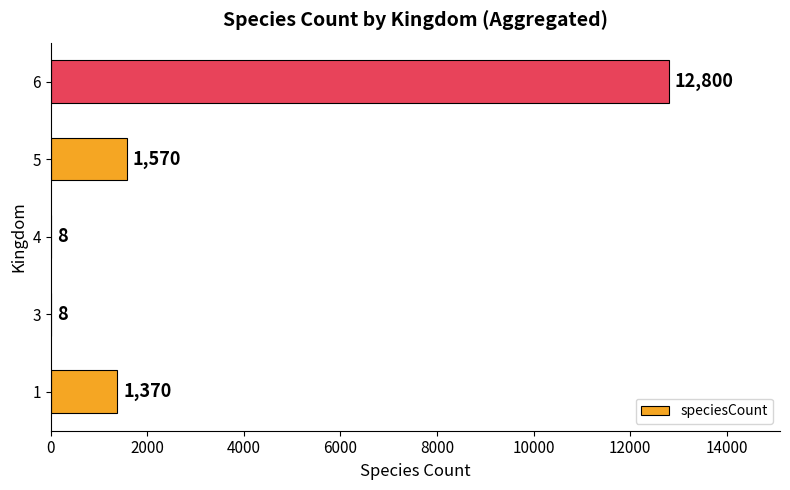

Are the bars grouped side by side (vs. stacked)?

No